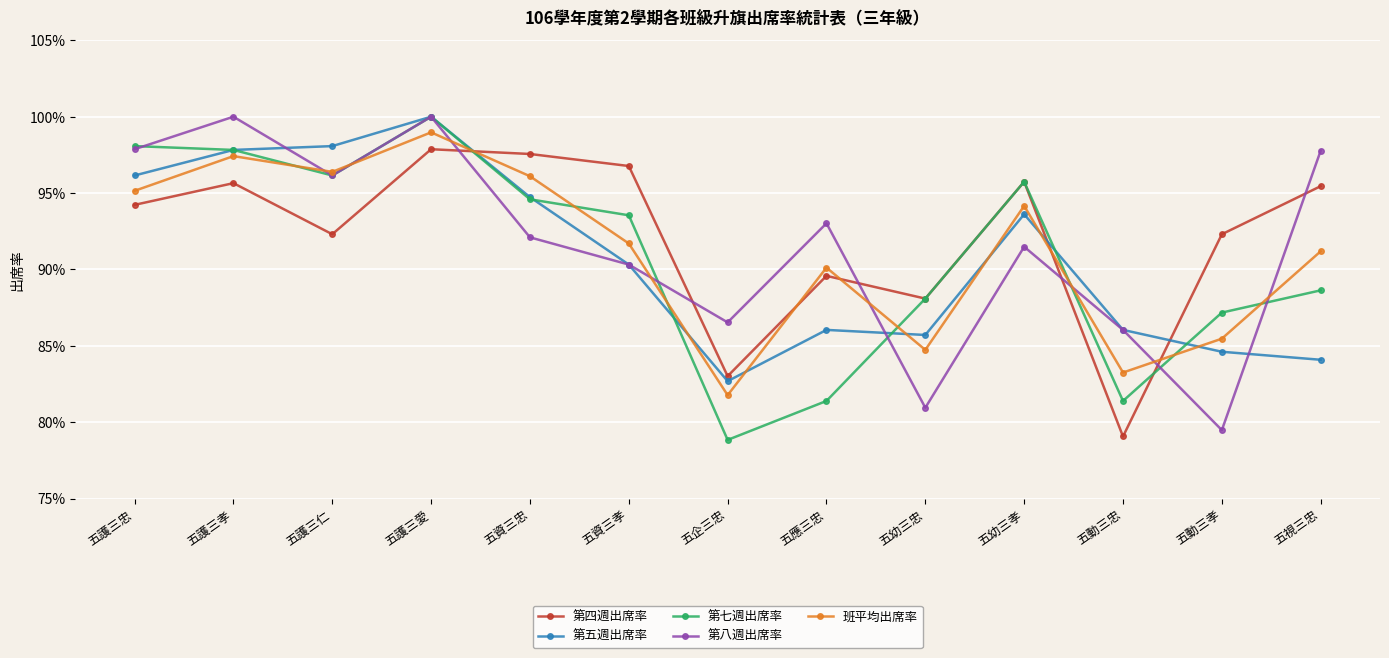

What is the difference between the maximum and minimum values in the 第五週出席率 series?

0.2